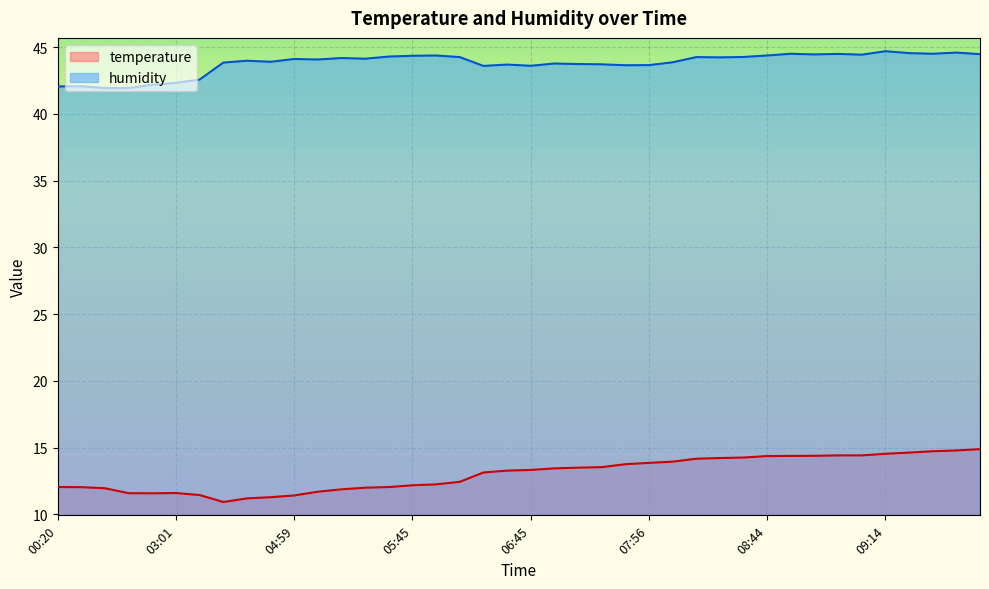

Count the number of categories in the chart.

40